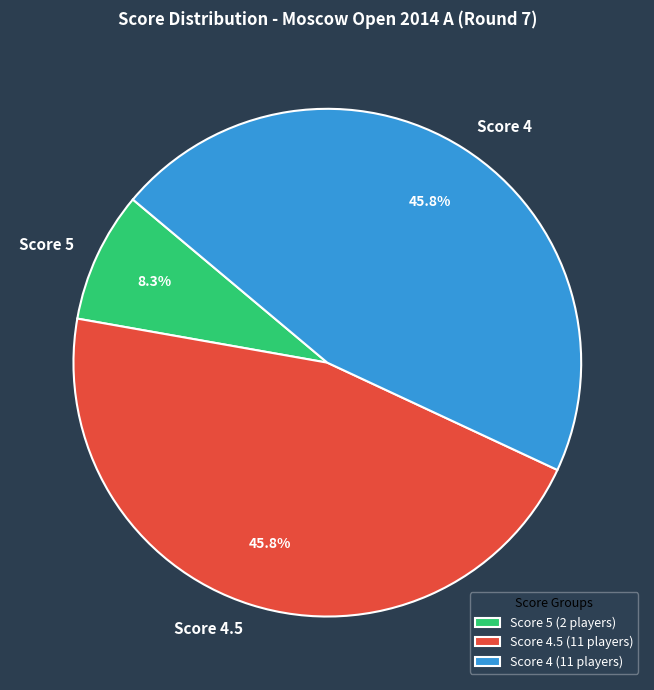

What portion of the pie excludes Score 4.5?

54.2%